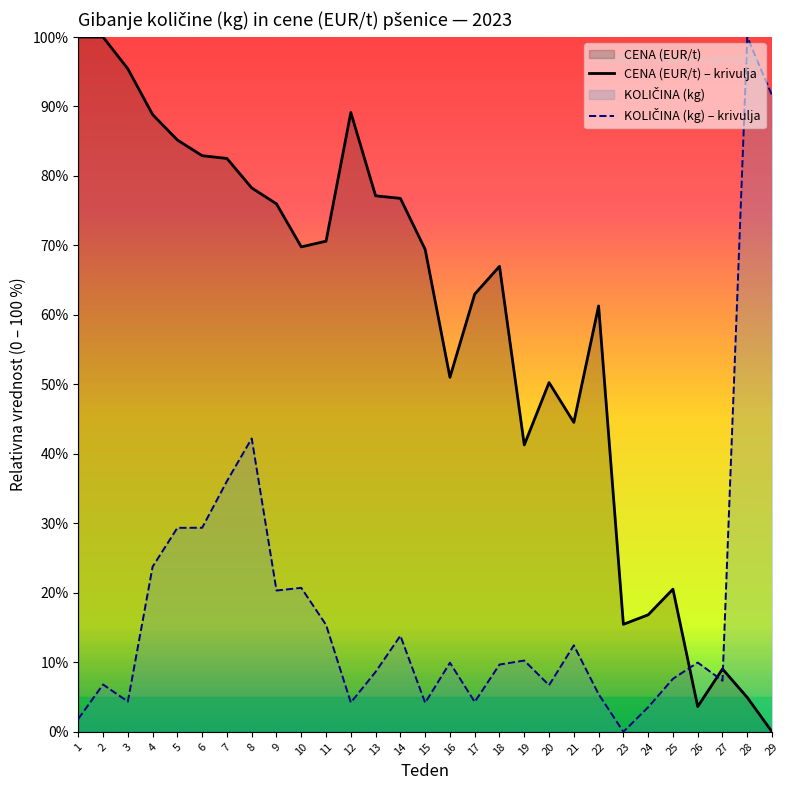

In CENA (EUR/t) – krivulja, how many points are higher than both neighbors (excluding endpoints)?

6